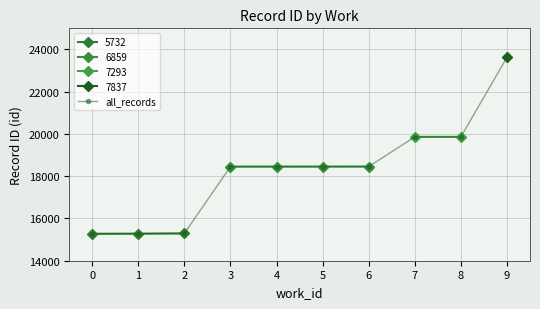

What is the value of the 3rd point from the left?

15292